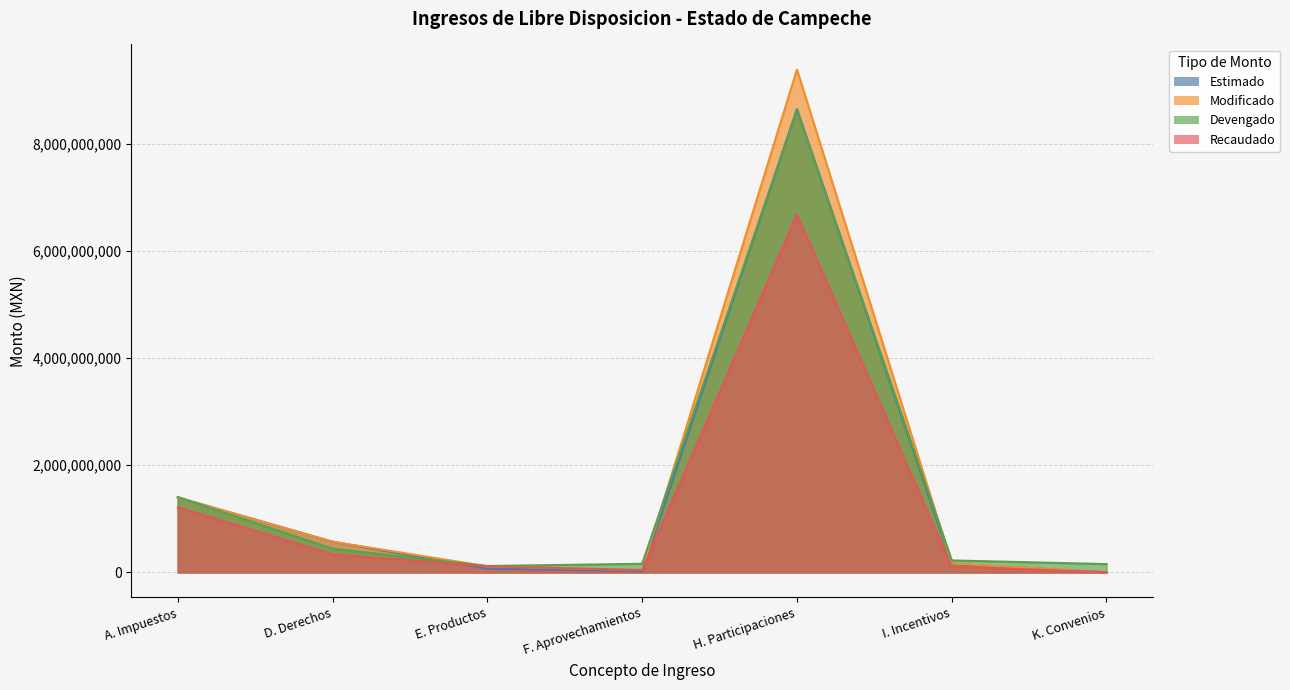

Rank the categories by Recaudado value from highest to lowest.

H. Participaciones, A. Impuestos, D. Derechos, E. Productos, I. Incentivos, F. Aprovechamientos, K. Convenios